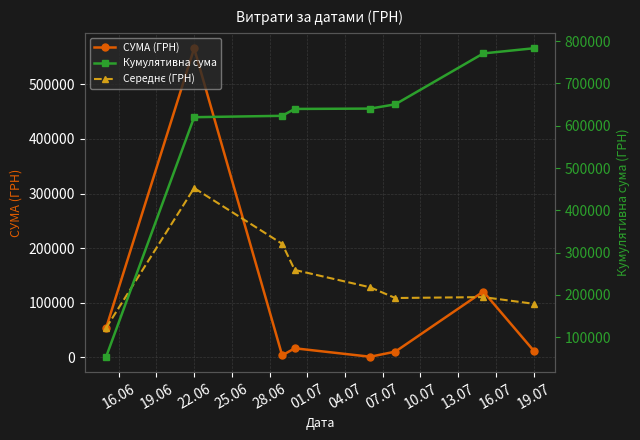

What is the value of the Кумулятивна сума point at the 1st from the left?

53820.0